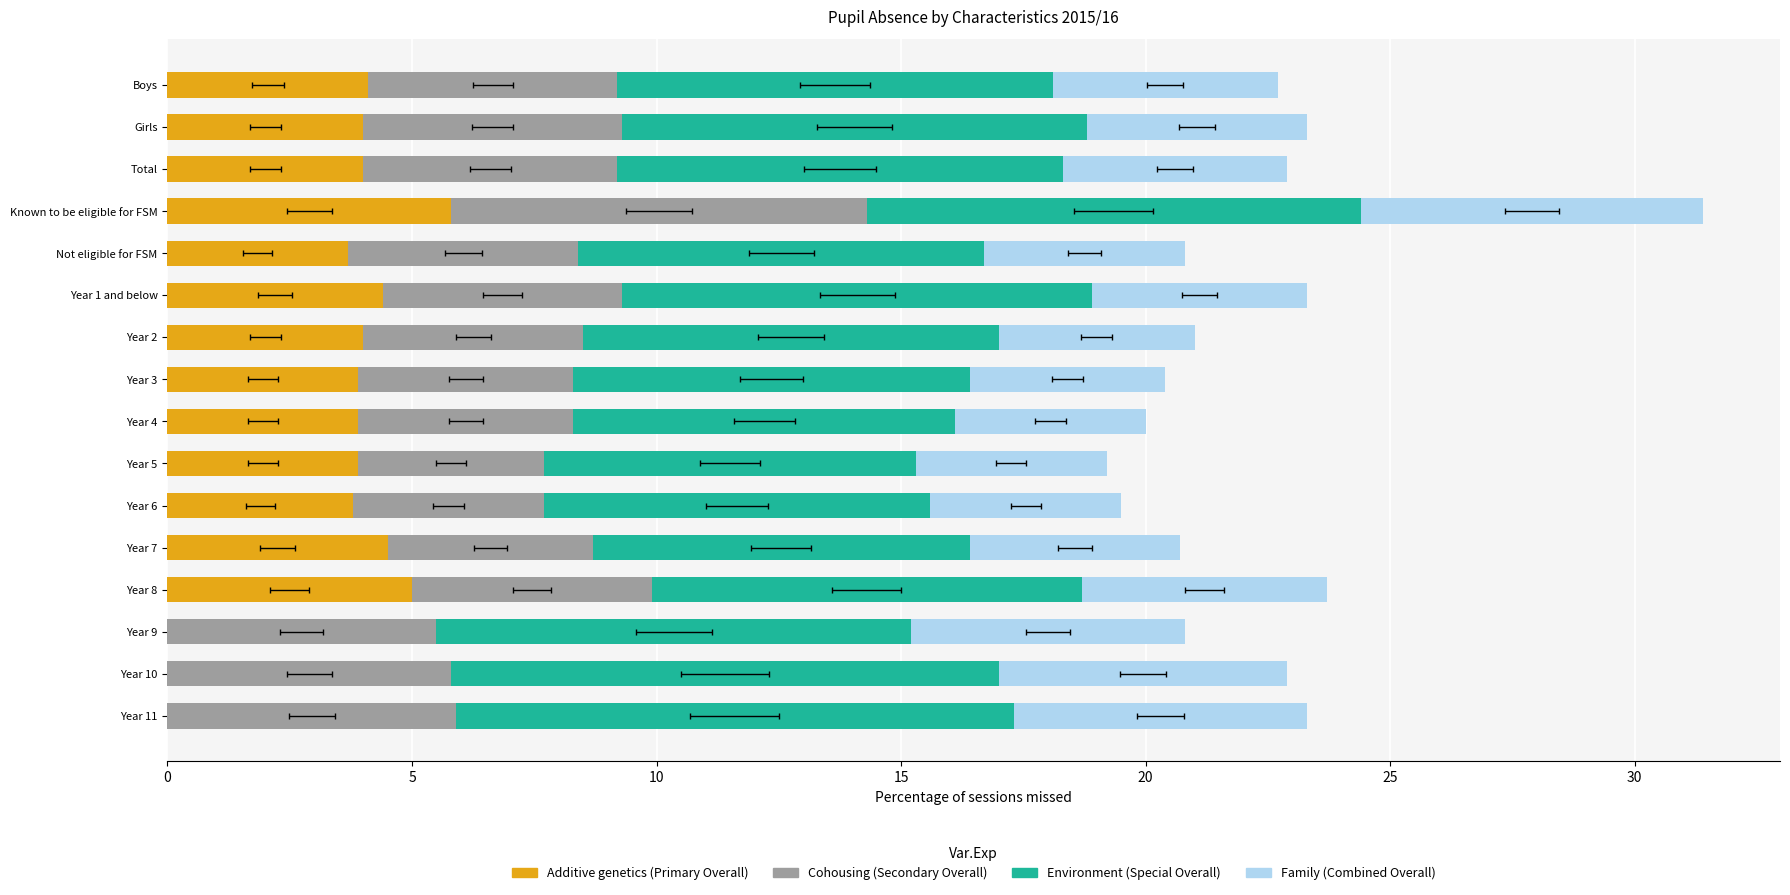

What is the approximate value of Cohousing (Secondary Overall) at 12?

4.9